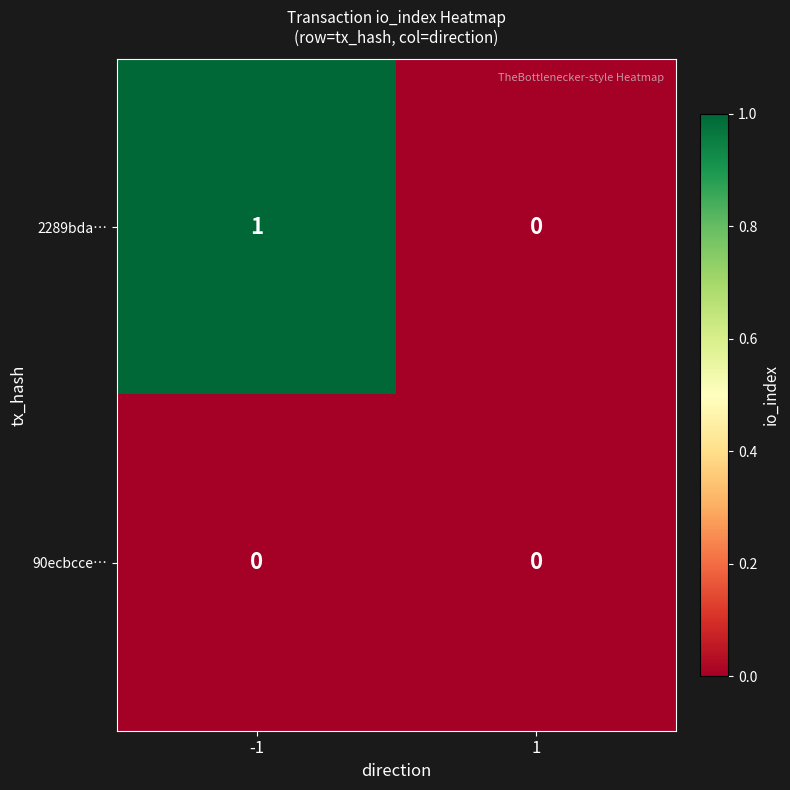

Reading left to right, extract all data points from this chart.

2289bda…: 1	0
90ecbcce…: 0	0